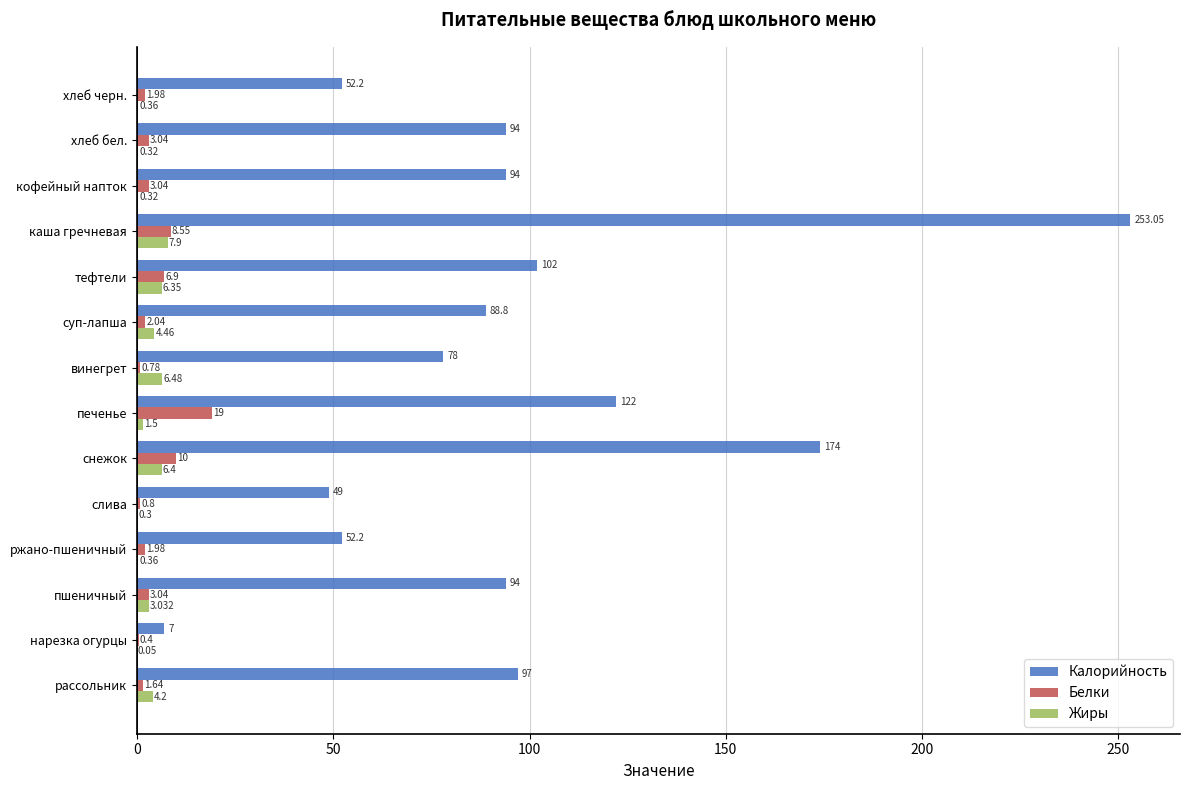

At which category is the sum across all series the highest?

каша гречневая